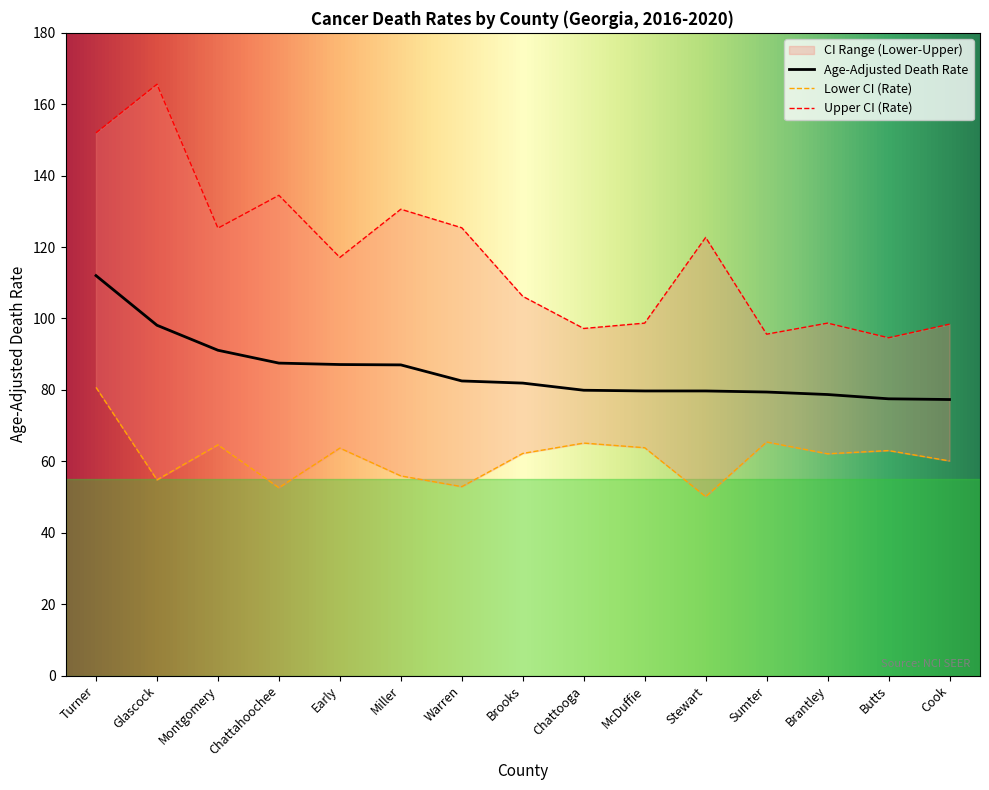

Between Sumter and Brantley, which series saw the biggest shift?

Lower CI (Rate)